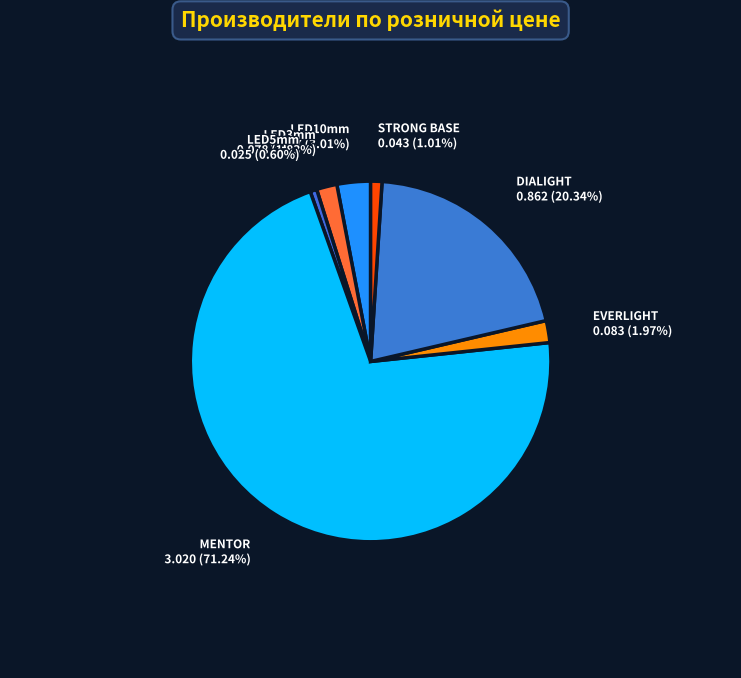

The DIALIGHT slice represents 6% of the pie. True or false?

False